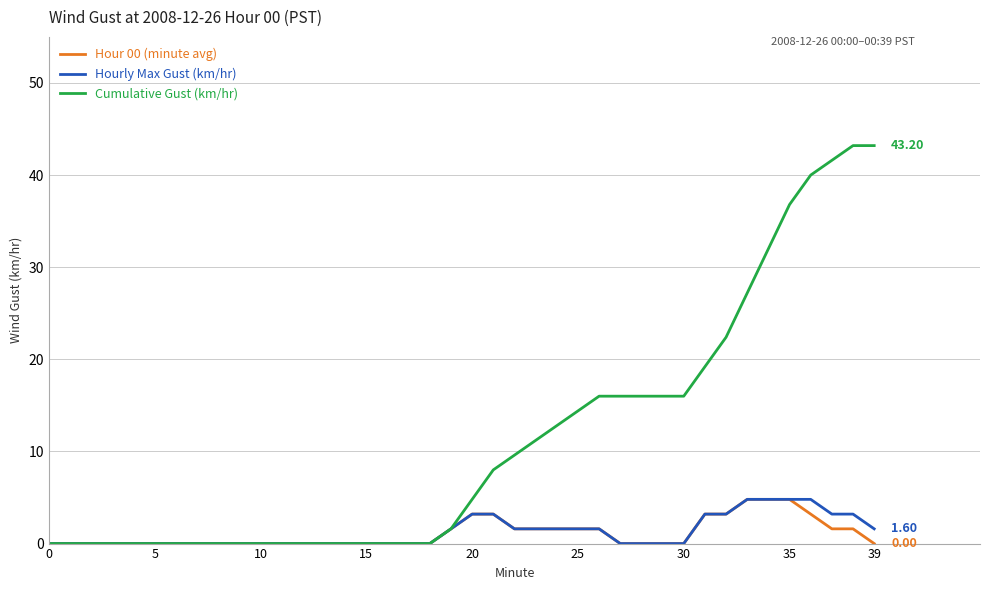

How many categories are shown in the chart?

40